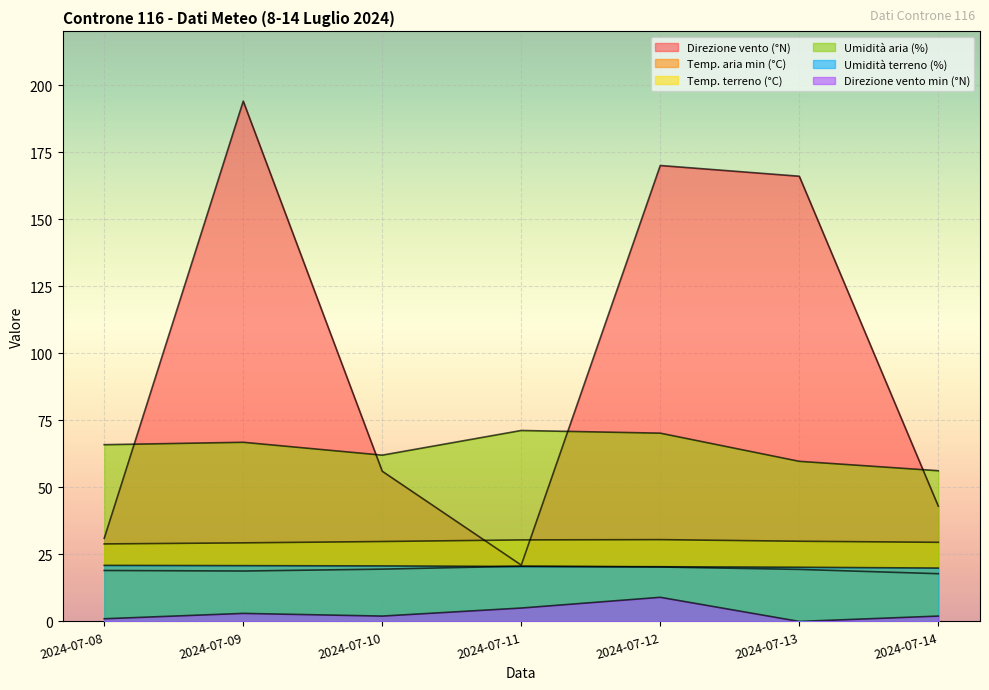

What is the total value across all series at 2024-07-14?

168.4